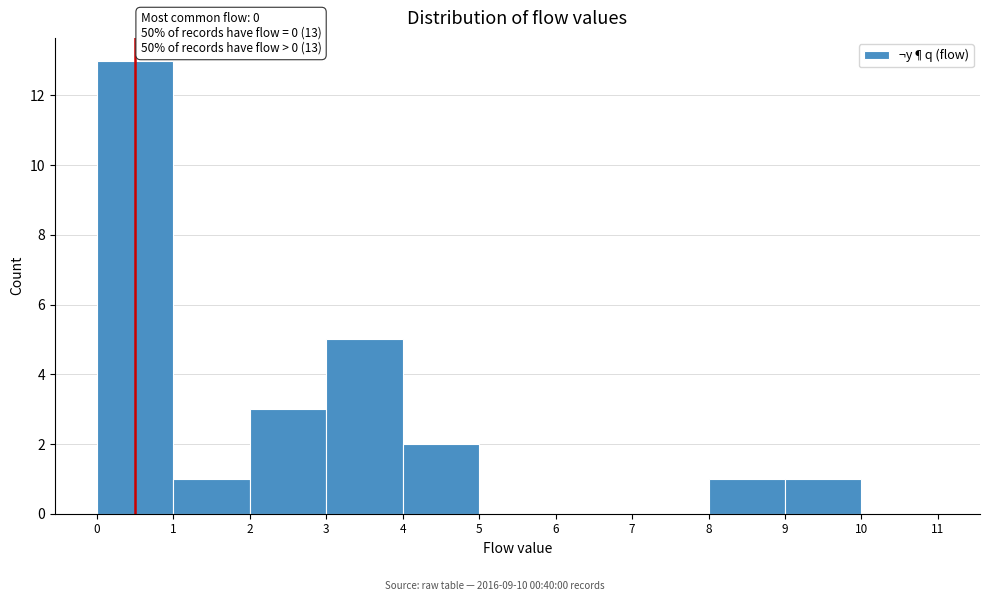

Over which range of the x-axis is the bar tallest?

0 to 1